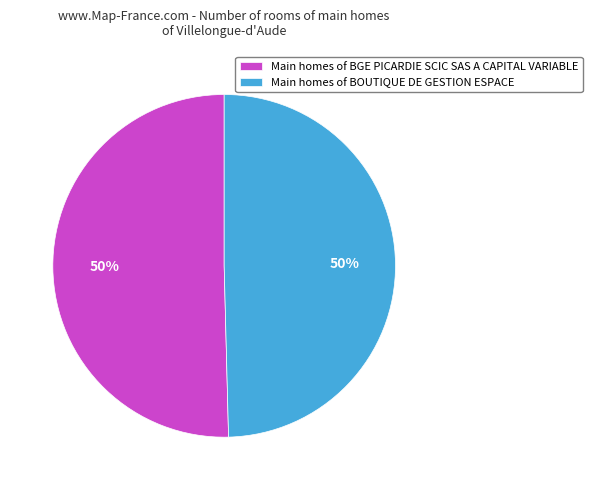

Combined, do Main homes of BGE PICARDIE SCIC SAS A CAPITAL VARIABLE and Main homes of BOUTIQUE DE GESTION ESPACE account for over 50%?

Yes